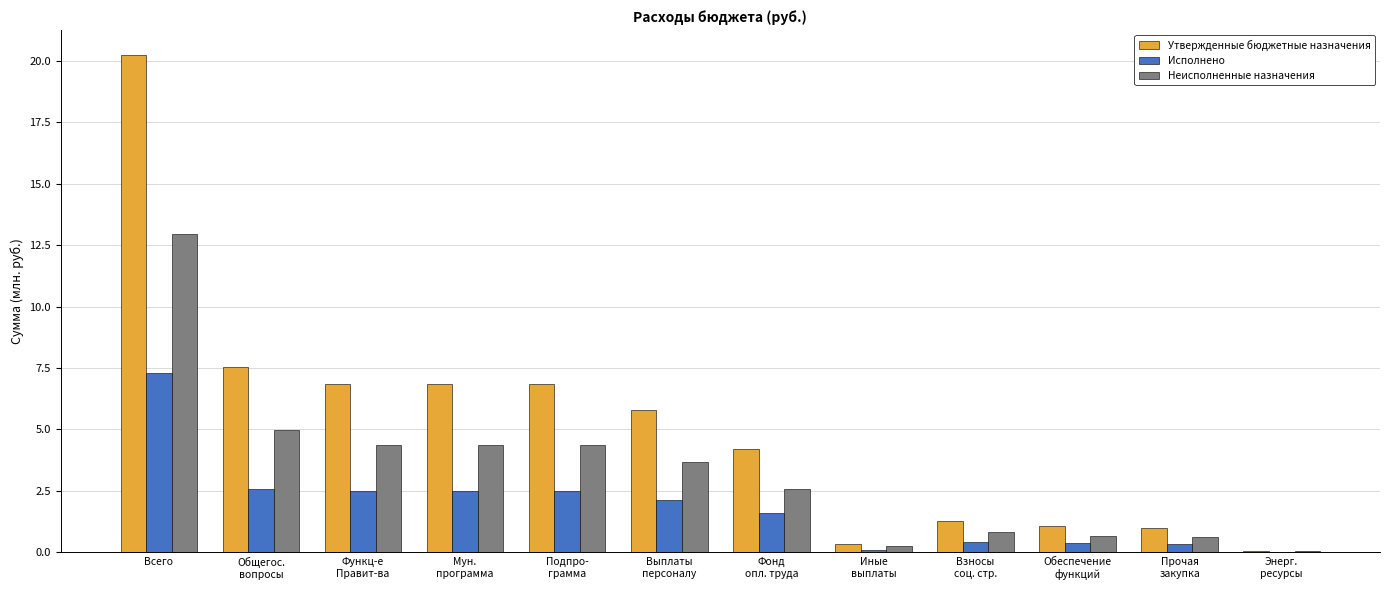

At which label does Неисполненные назначения first exceed 3?

Всего